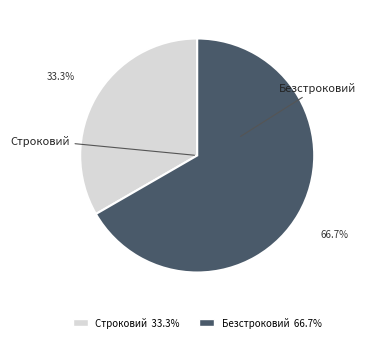

How many segments does this pie chart have?

2